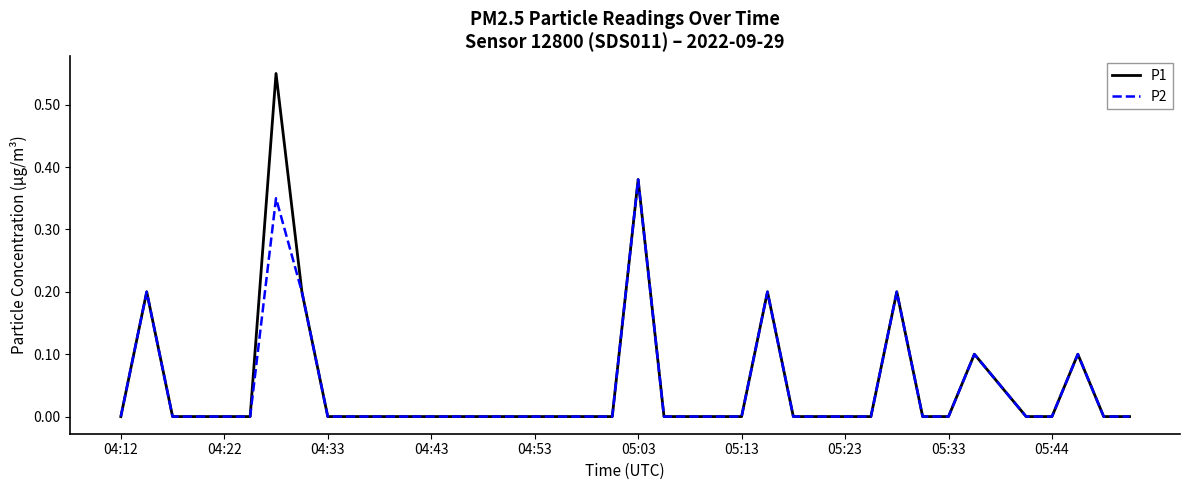

Rank the series by their maximum value, from lowest to highest.

P2, P1